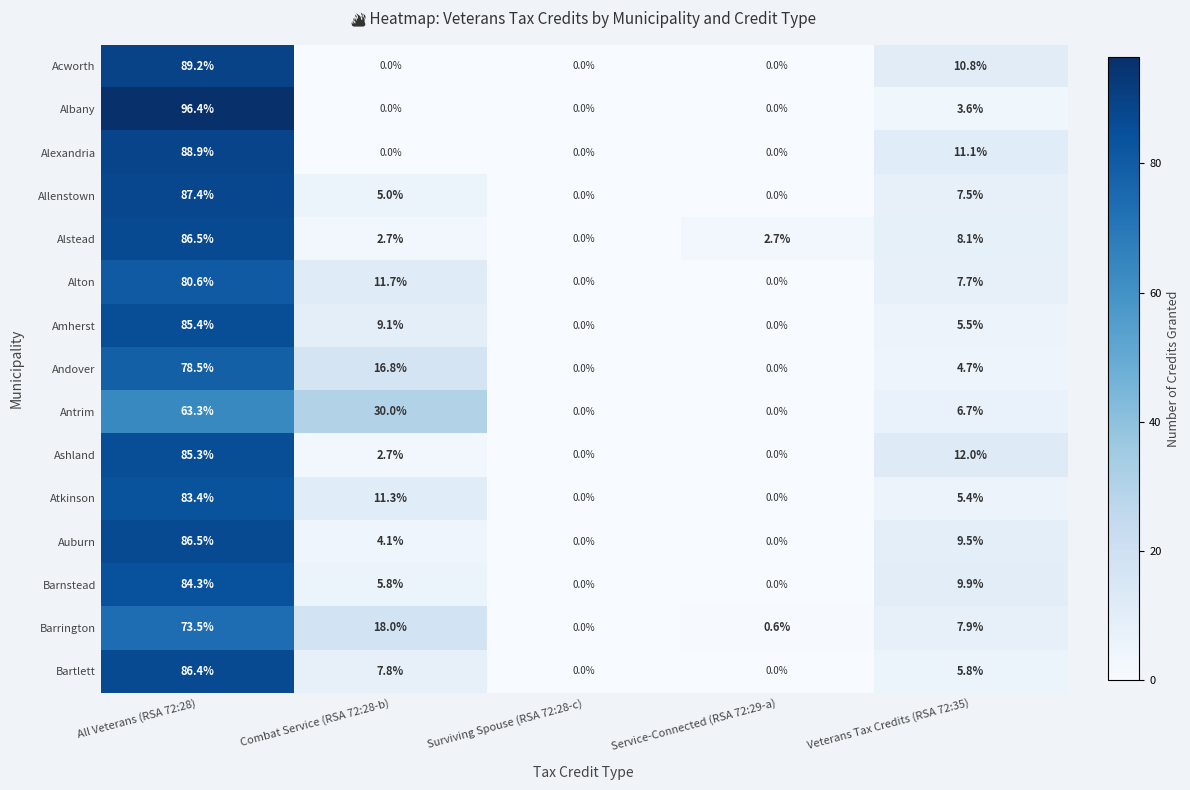

What is the sum of all Barrington values?

100.0